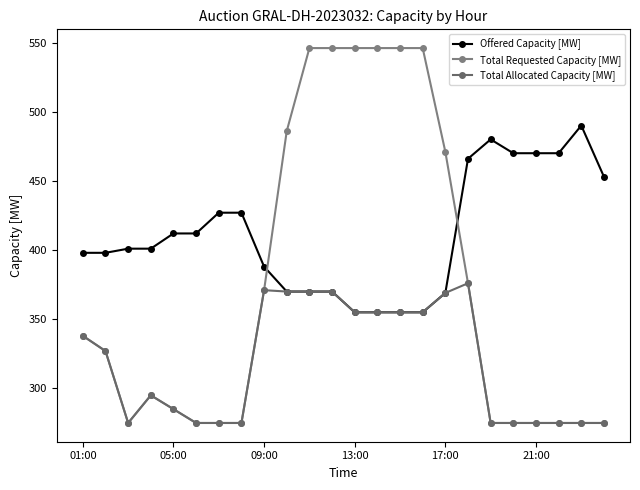

How many lines are shown in the chart?

3